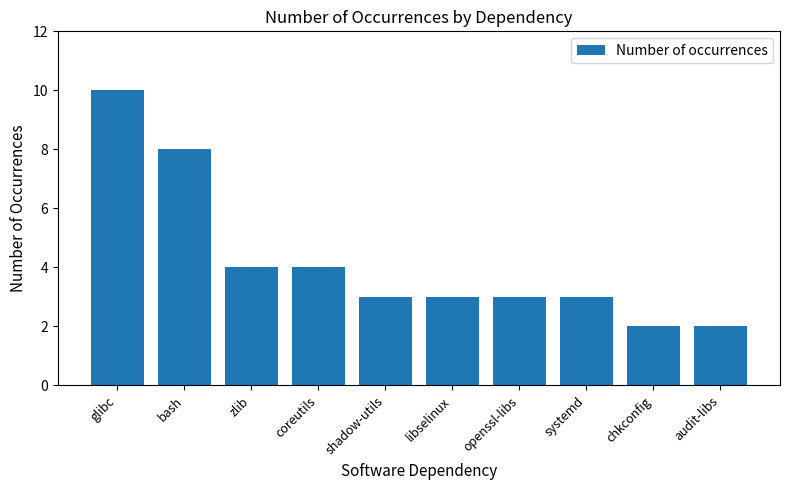

How many data points does each series have?

10